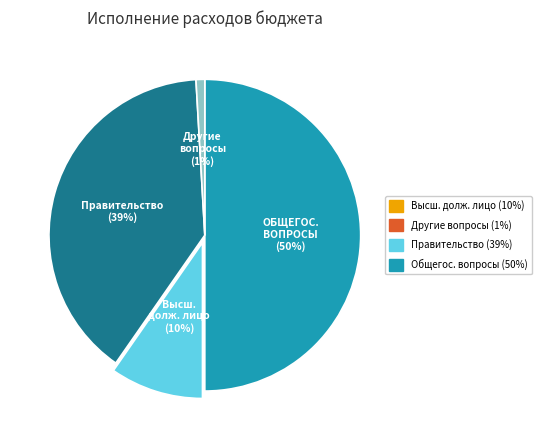

To the nearest percent, what is the difference between the largest and smallest slice percentages?

49%